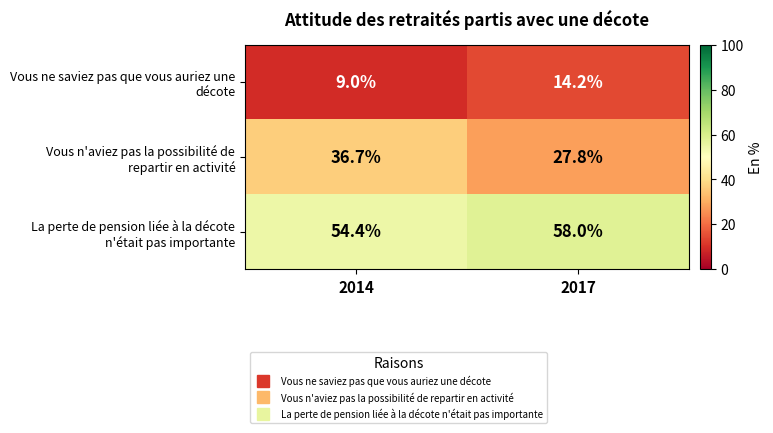

At which category is the sum across all series the highest?

2014